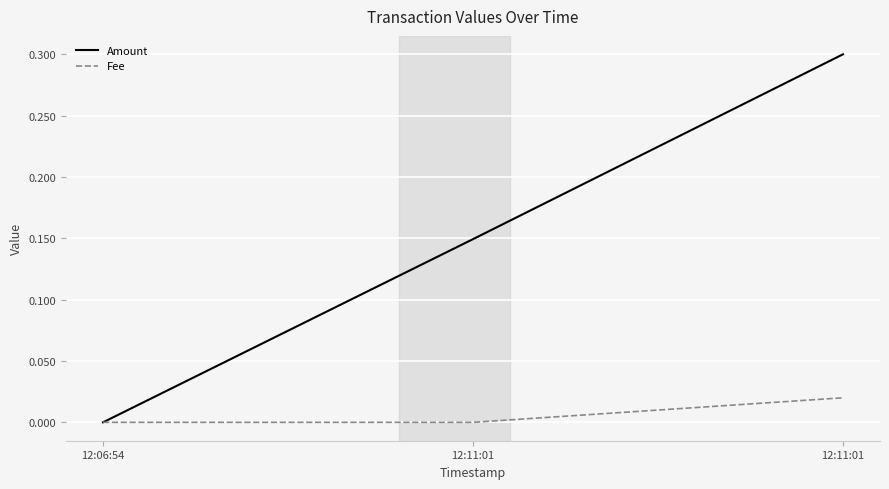

What are all the series names shown in the legend?

Amount, Fee